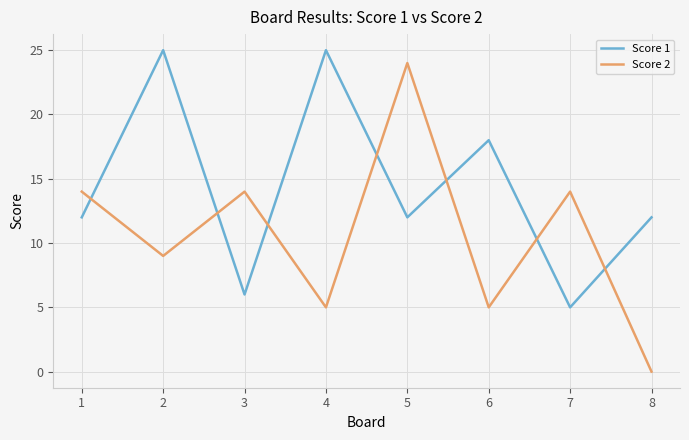

What is the approximate value of Score 1 at 5, to the nearest 5?

10